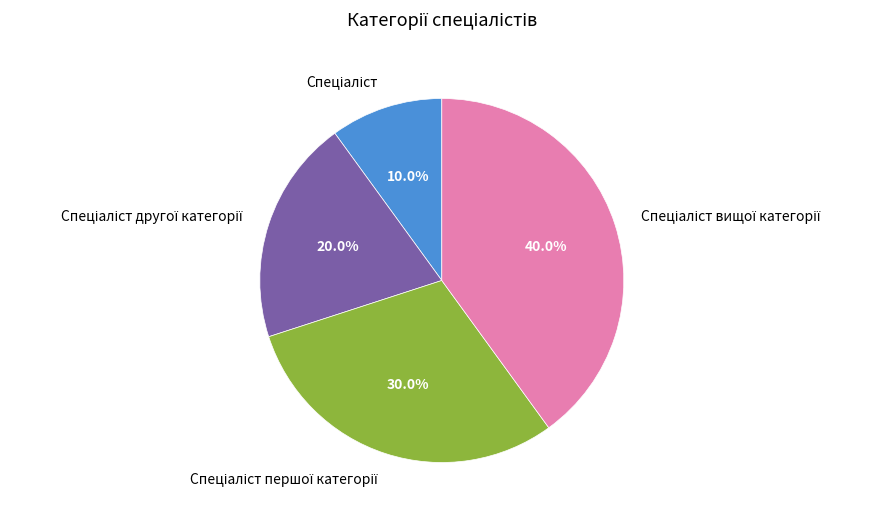

Is there a majority slice in this chart?

No